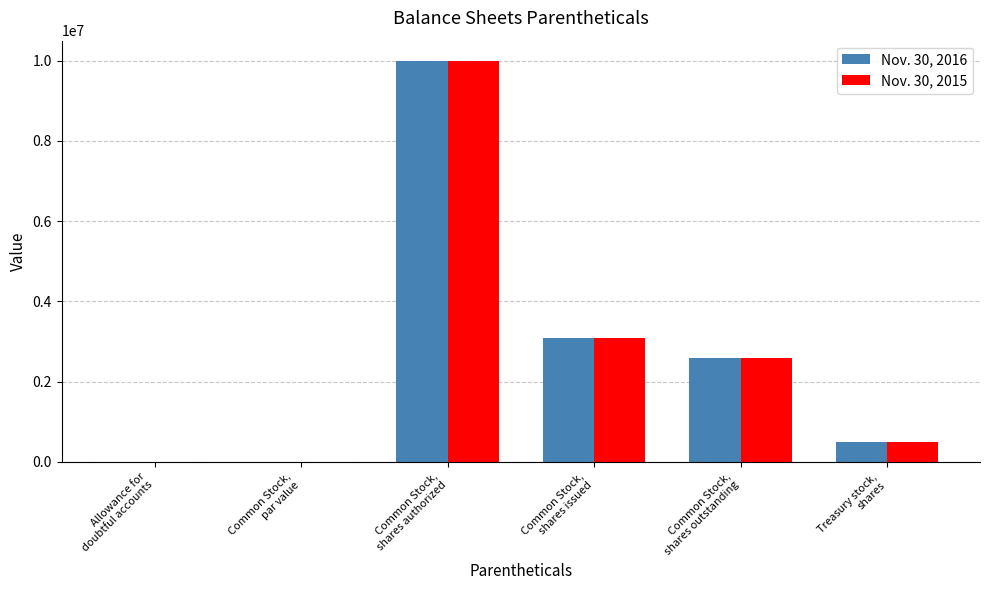

What is the maximum value for Nov. 30, 2015?

10000000.0